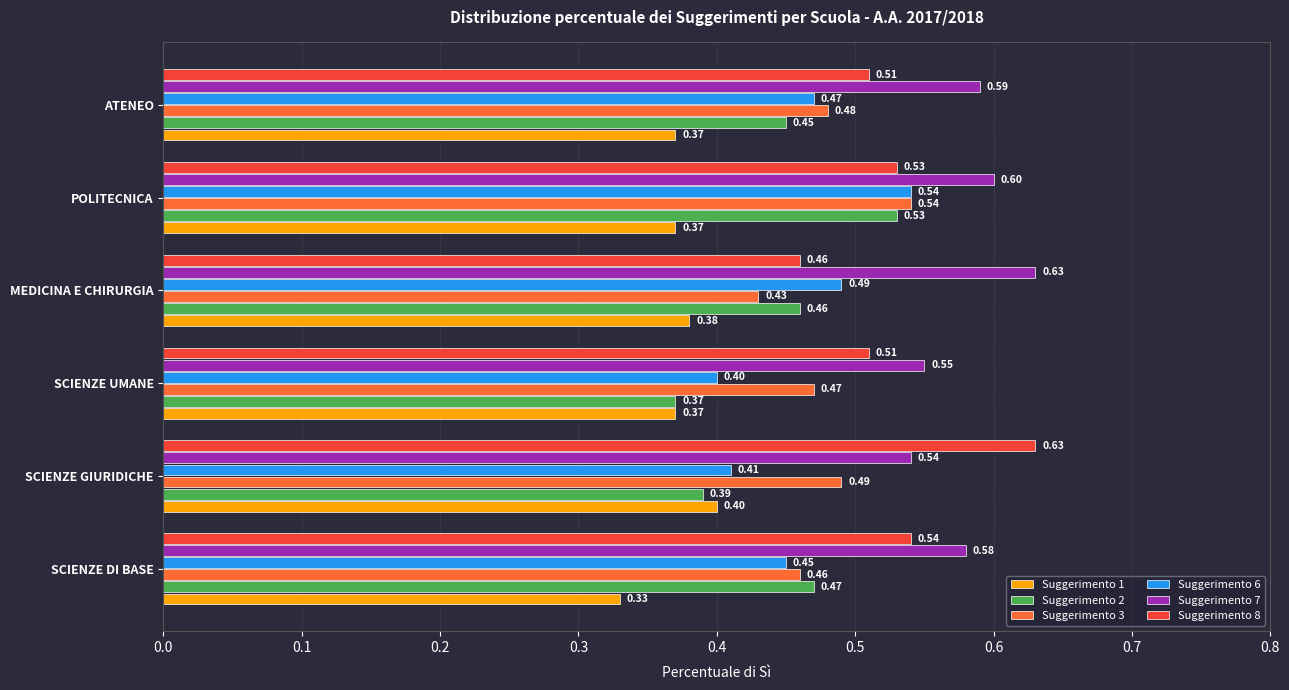

At which label does Suggerimento 6 reach its minimum?

SCIENZE UMANE